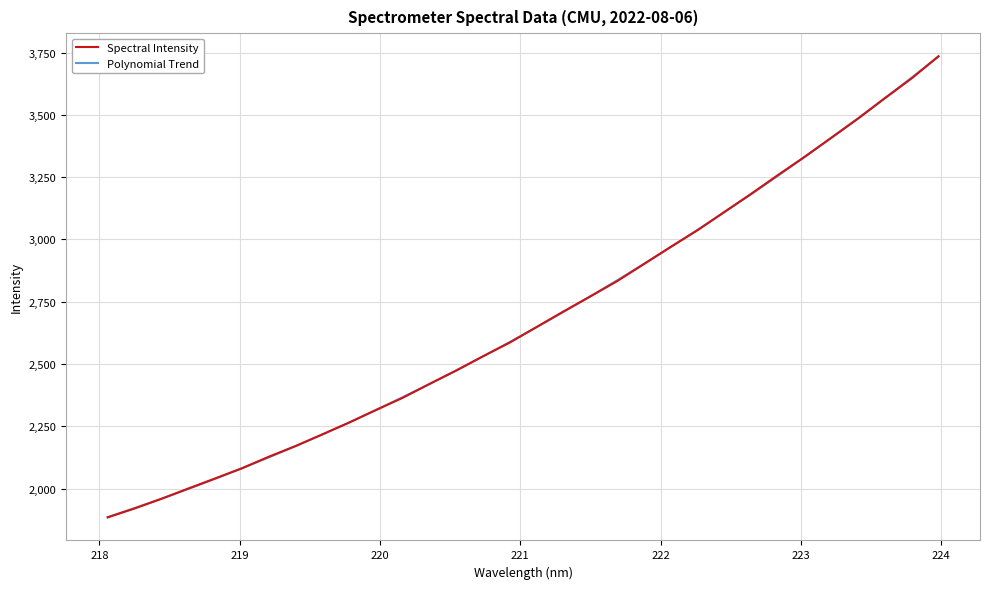

Which series has the largest range (max minus min)?

Spectral Intensity